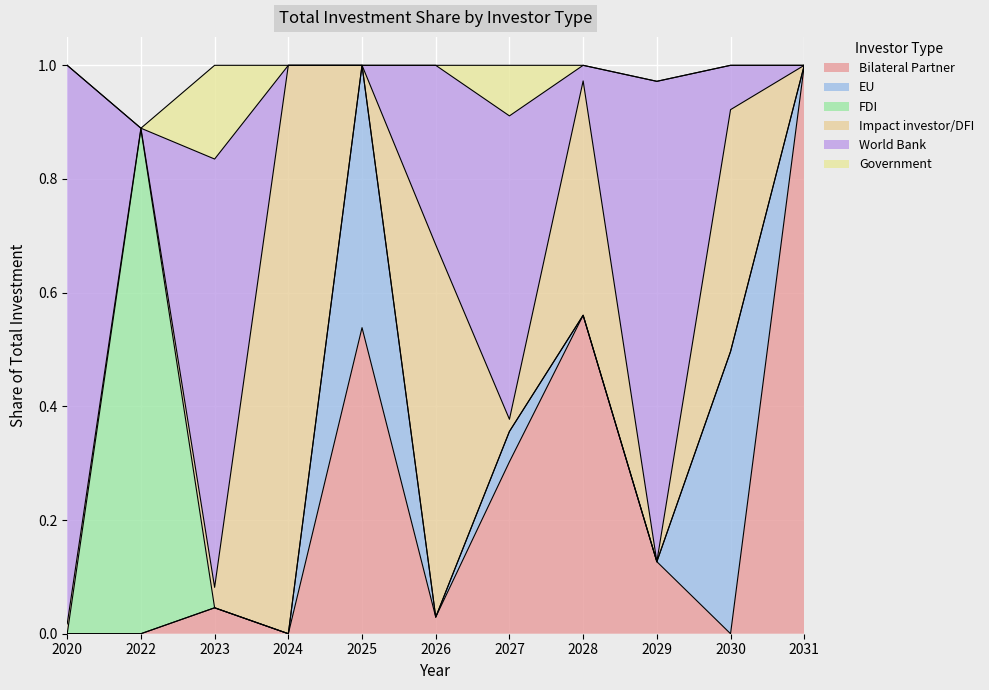

At 2023, list the series in order from smallest to largest.

EU, FDI, Impact investor/DFI, Bilateral Partner, Government, World Bank